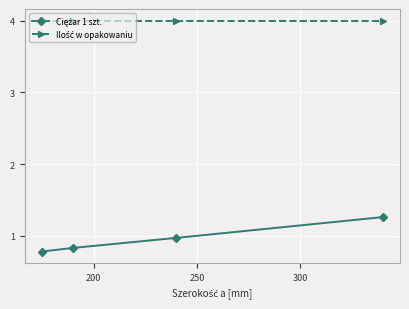

What is the minimum value shown in the chart?

0.8